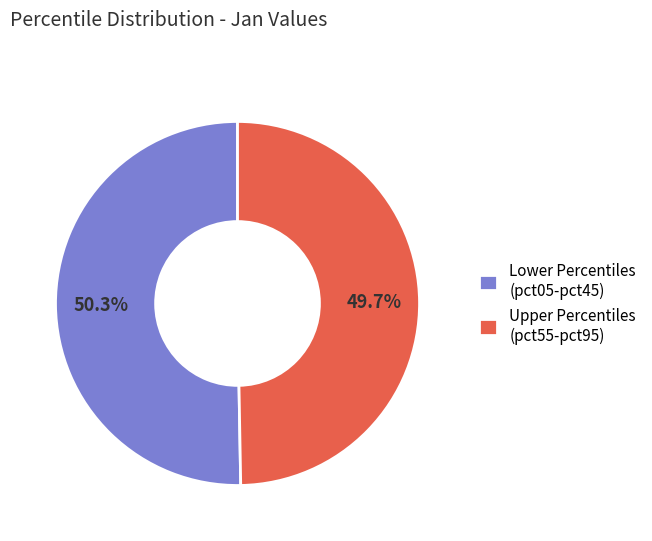

Between Lower Percentiles (pct05-pct45) and Upper Percentiles (pct55-pct95), which is larger?

Lower Percentiles (pct05-pct45)